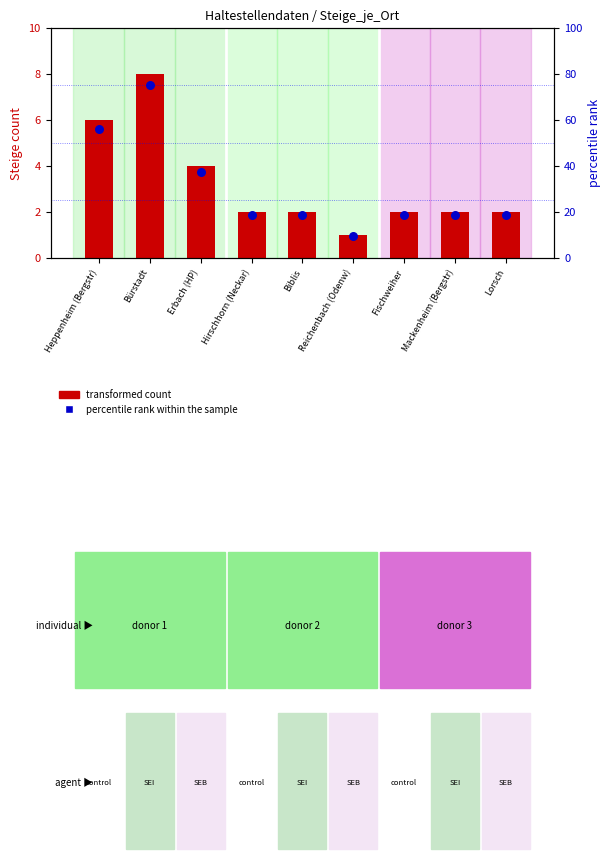

At which category is the sum across all series the highest?

Bürstadt